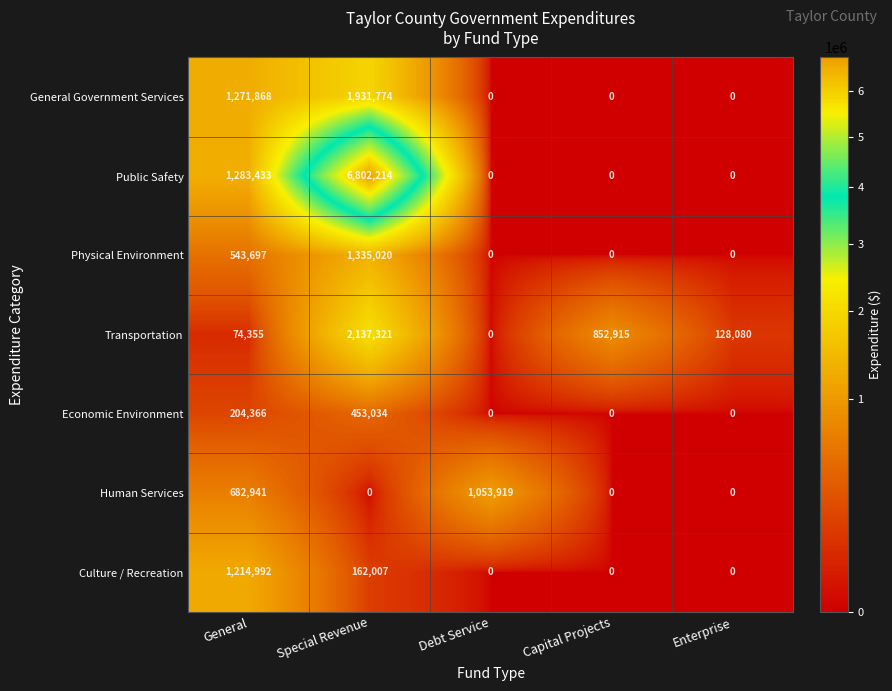

At which label does Economic Environment reach its peak?

Special Revenue